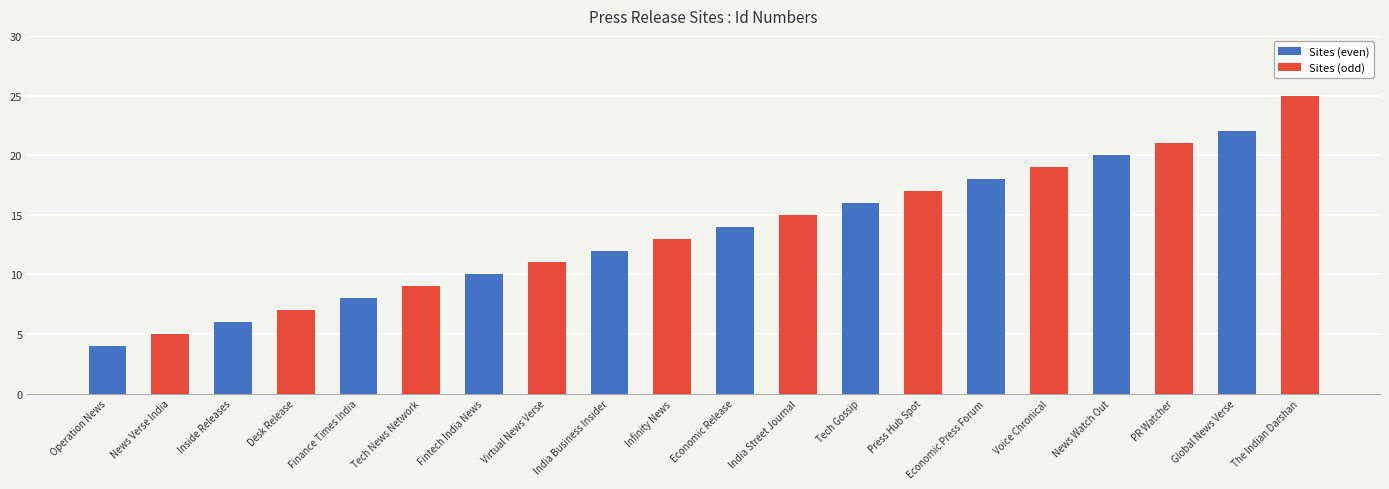

Is it true that Sites (odd) equals 7 at Inside Releases?

True